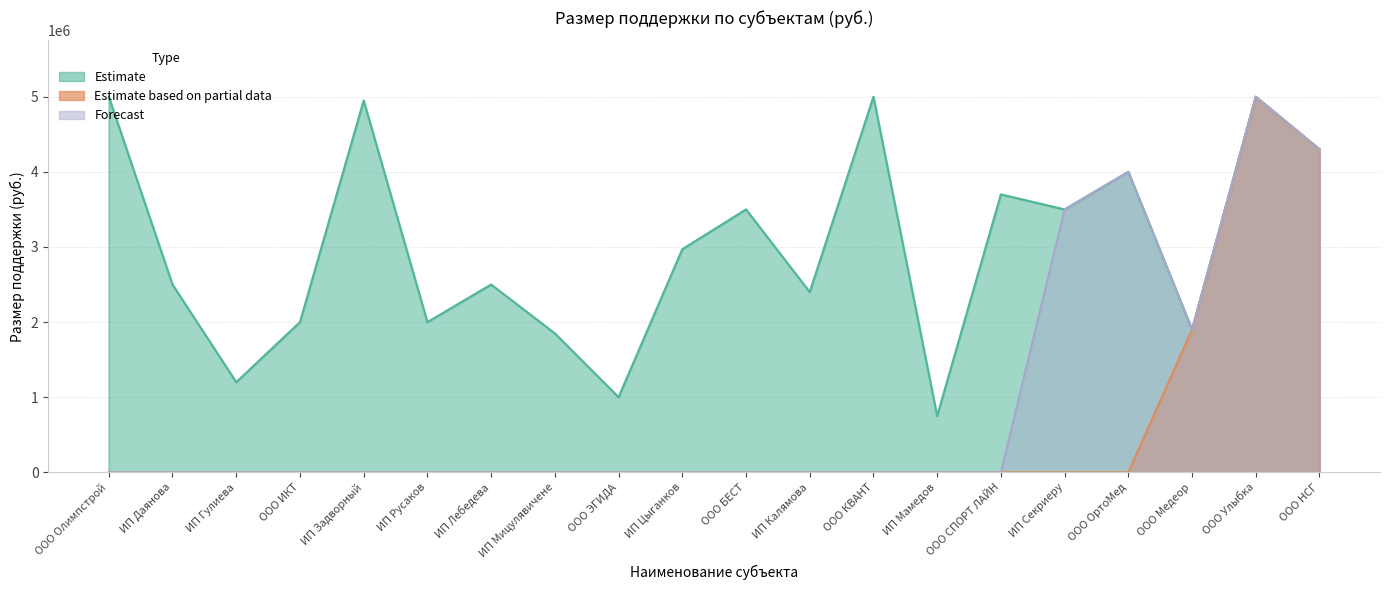

What are all the series names shown in the legend?

Estimate, Estimate based on partial data, Forecast